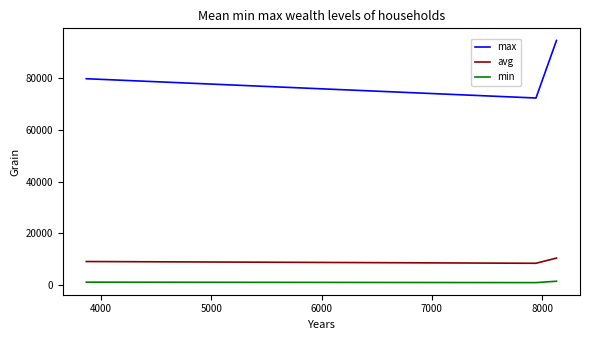

Which series has the widest spread of values?

max